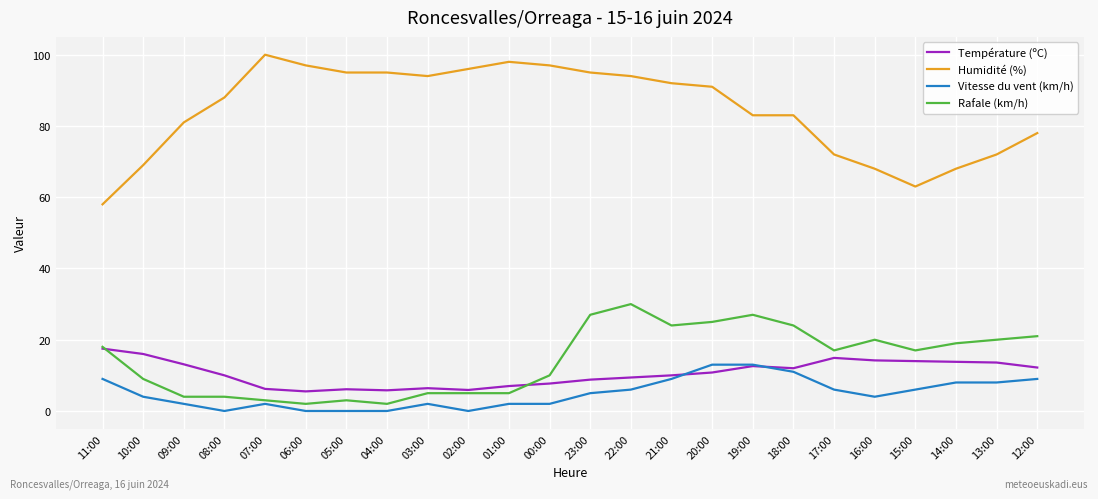

What is the maximum value shown in the chart?

100.0